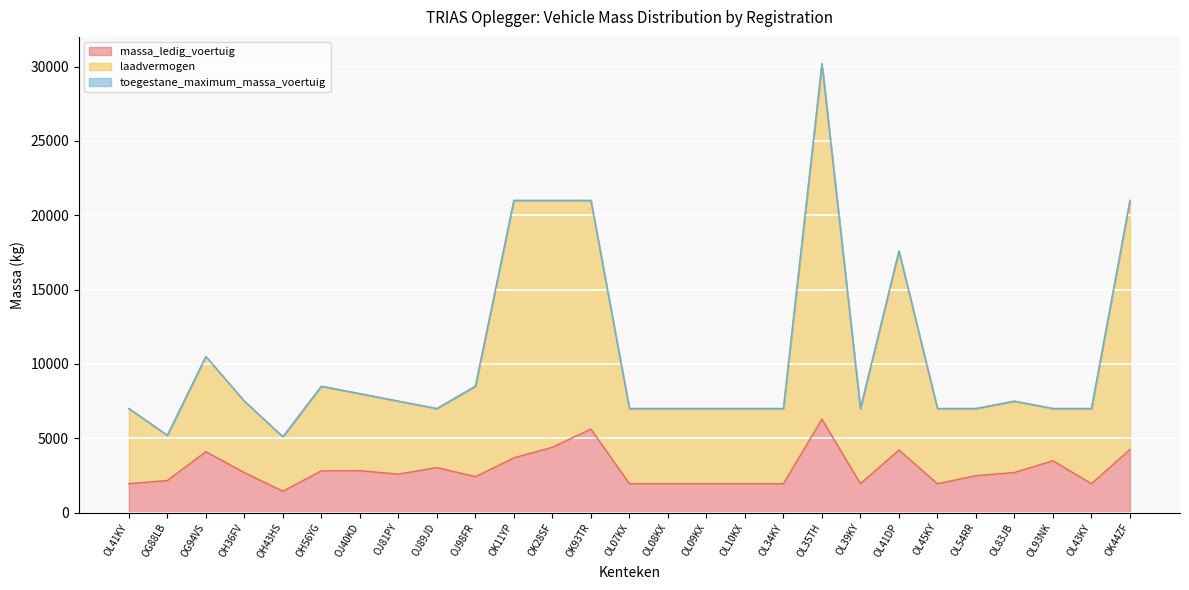

How many lines are shown in the chart?

3